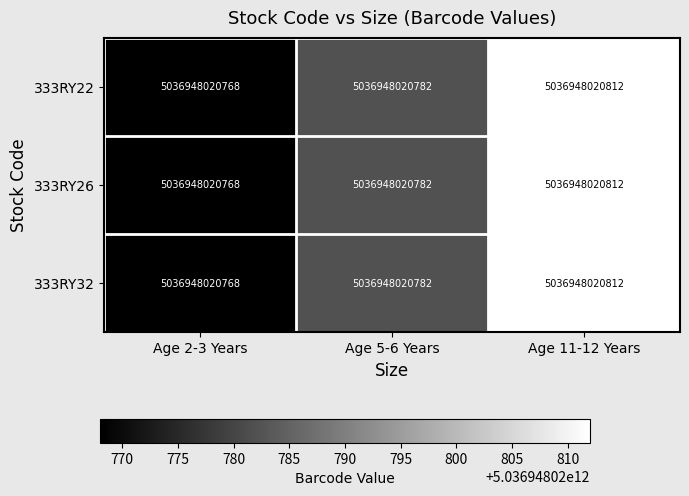

At which category is the sum across all series the highest?

Age 11-12 Years